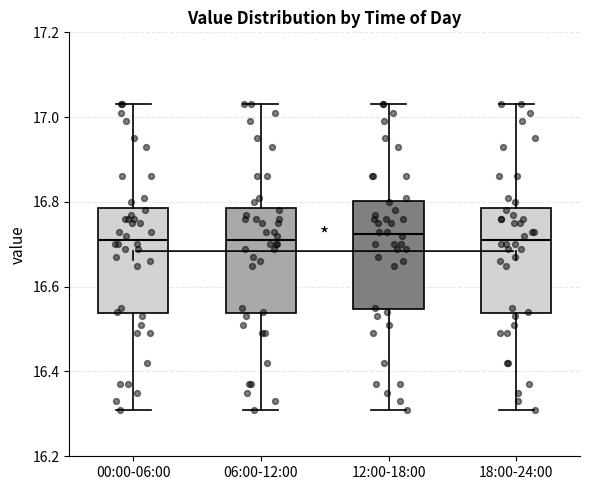

Where is the upper edge of the box for 06:00-12:00 on the y-axis? The values are not printed on the chart, so give them approximately, as read against the axis.

16.78